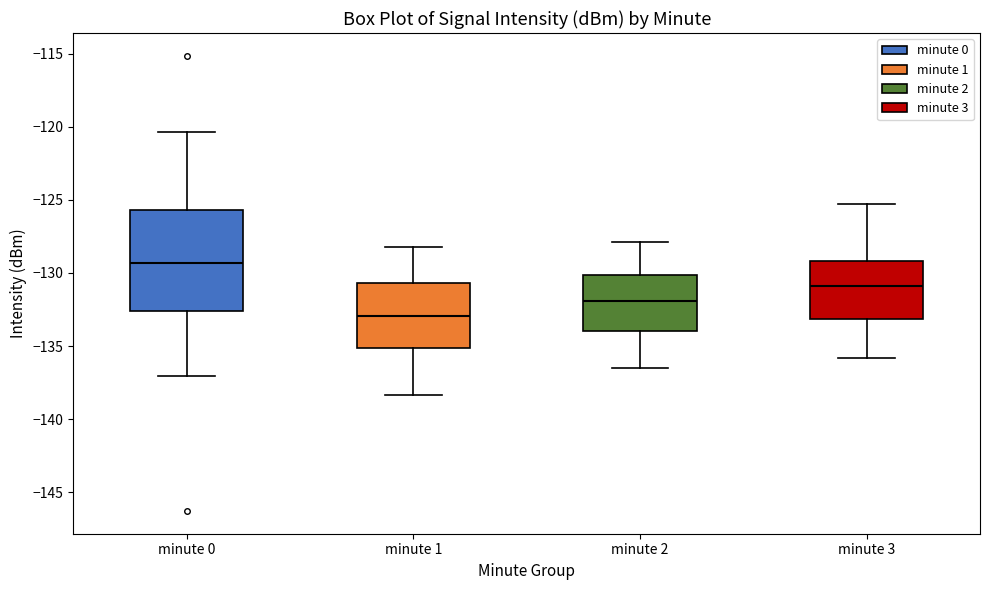

Comparing the boxes themselves (not the whiskers), which one is the tallest?

minute 0